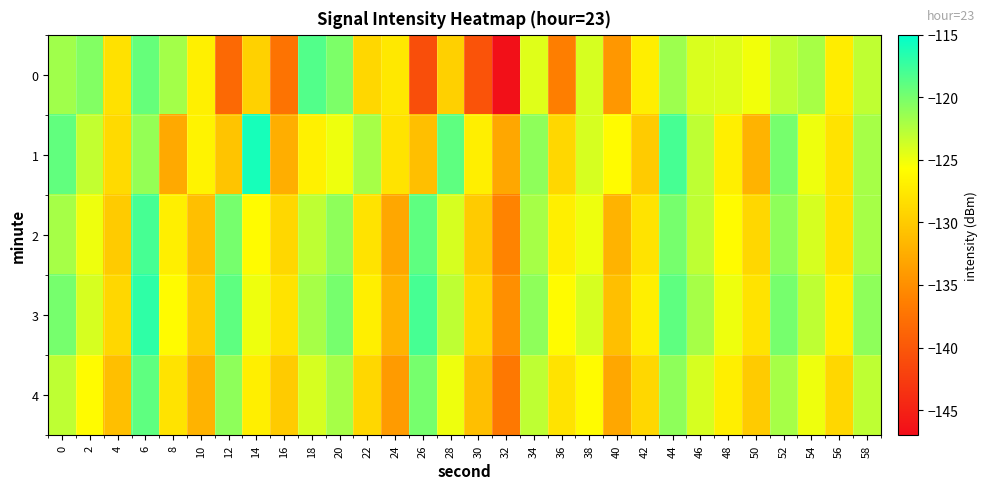

At which category is the sum across all series the highest?

6